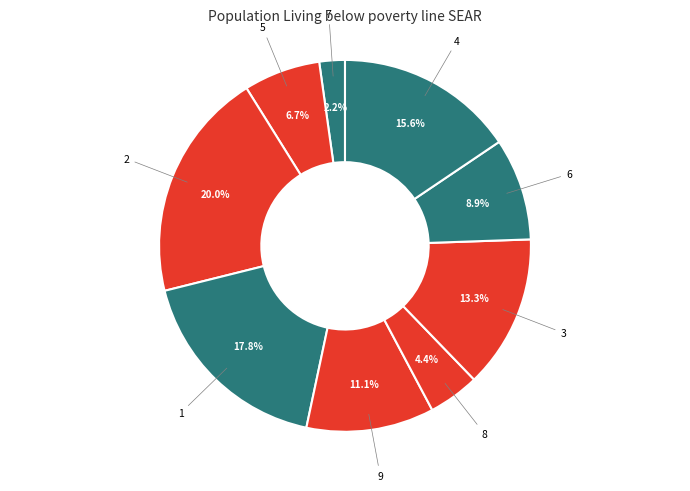

How many slices are in this pie chart?

9